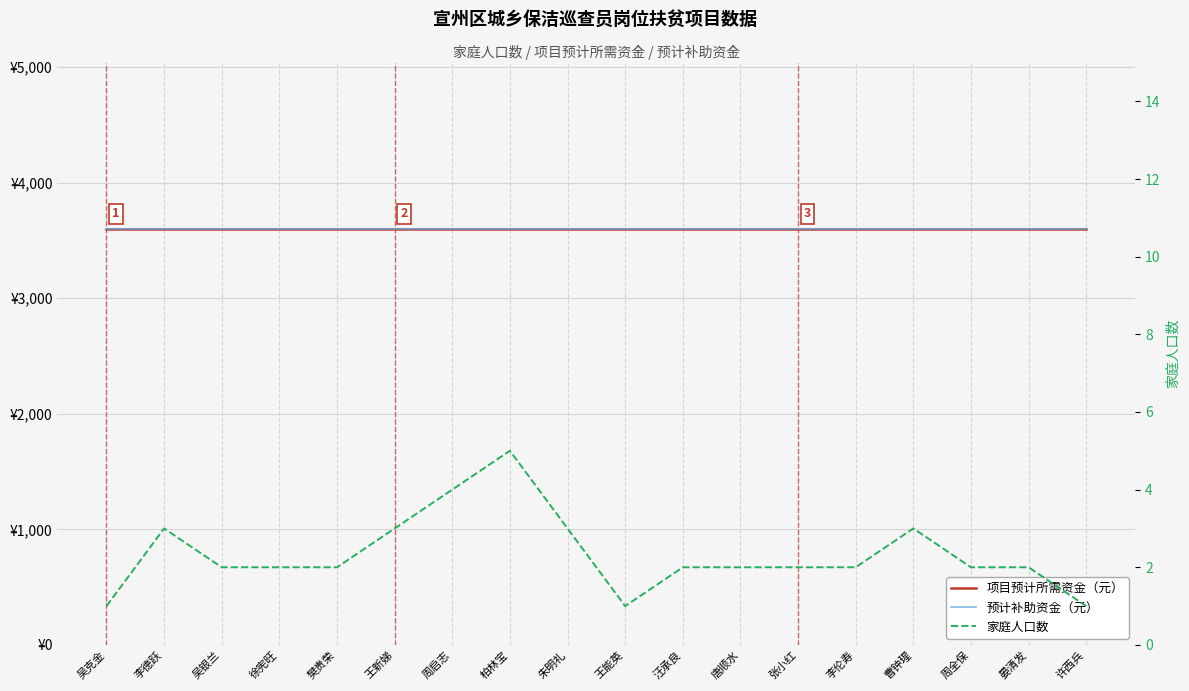

What are all the series names shown in the legend?

项目预计所需资金（元）, 预计补助资金（元）, 家庭人口数